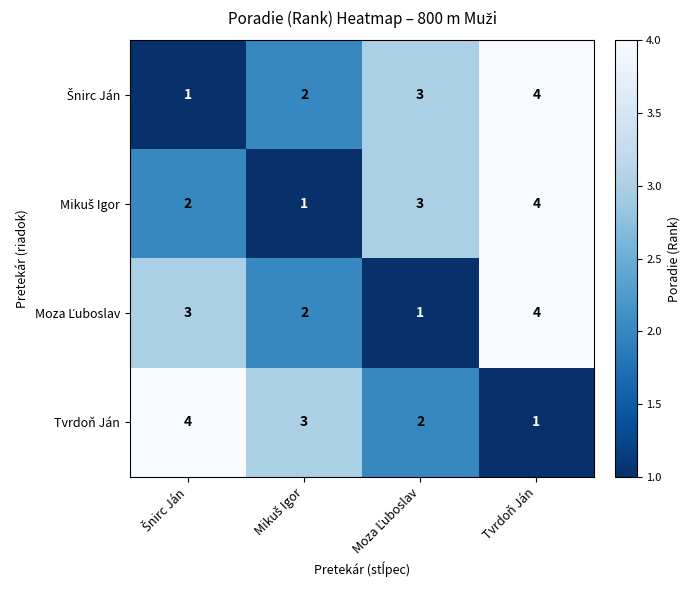

What is the difference between the maximum and minimum values in the Tvrdoň Ján series?

3